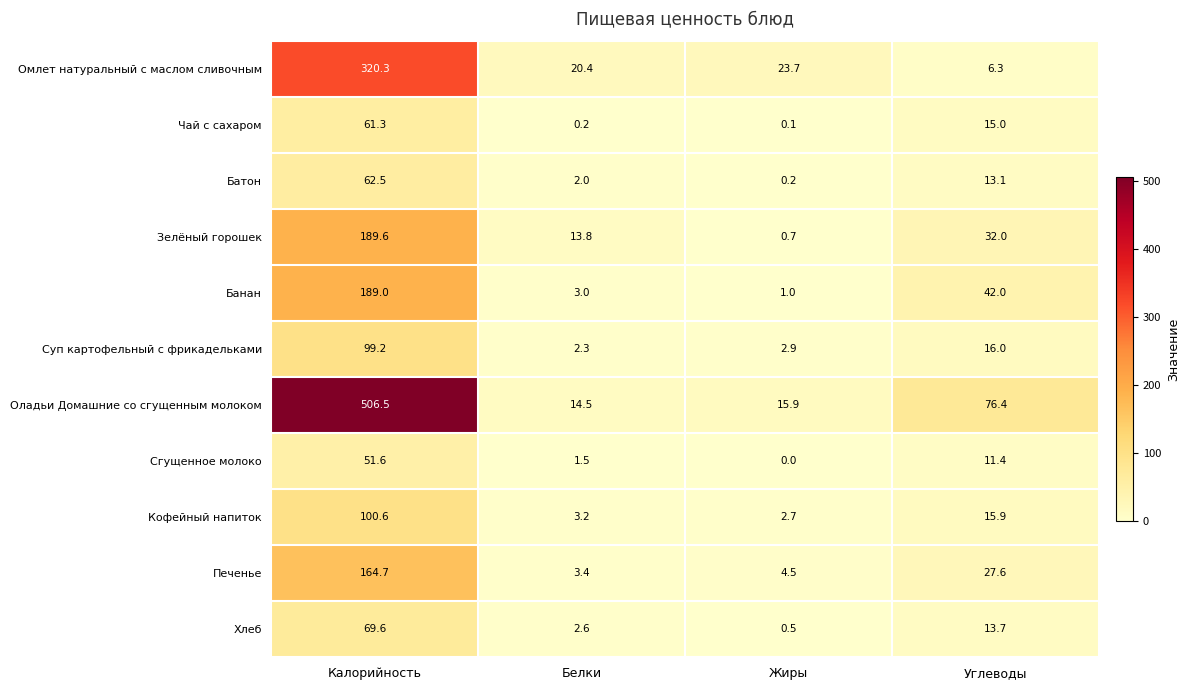

What is the approximate value of Оладьи Домашние со сгущенным молоком at Калорийность?

506.5